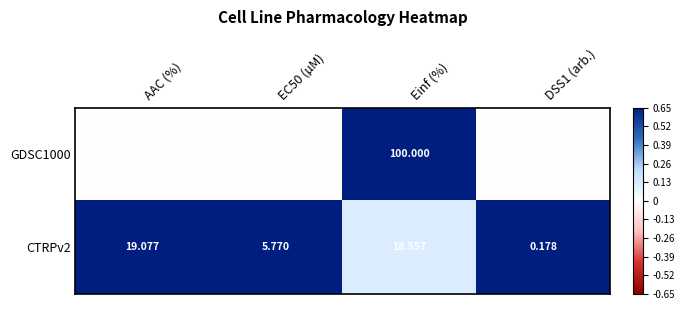

Which series has the largest range (max minus min)?

GDSC1000